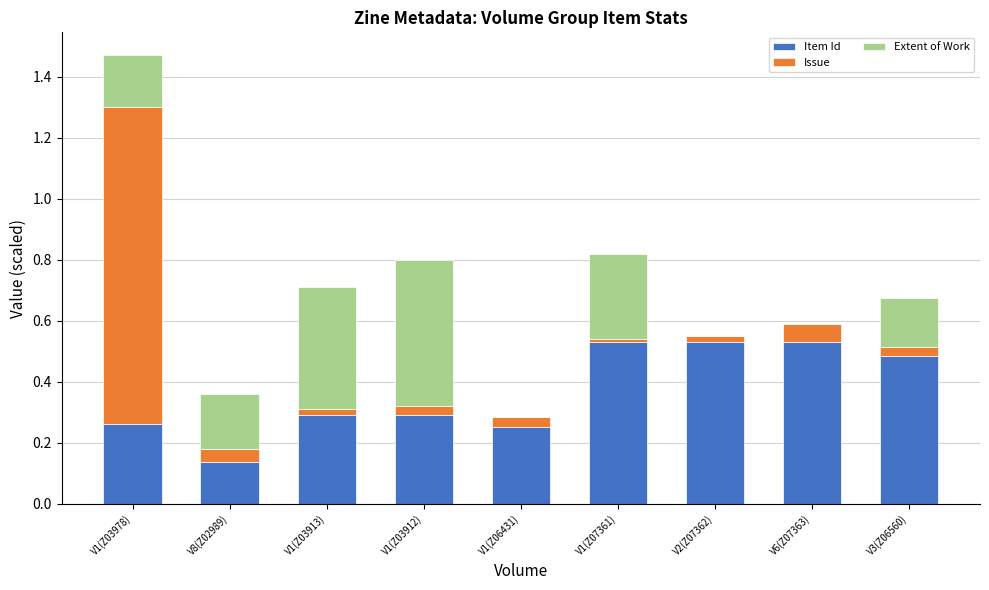

At which category is the sum across all series the highest?

V1(Z03978)